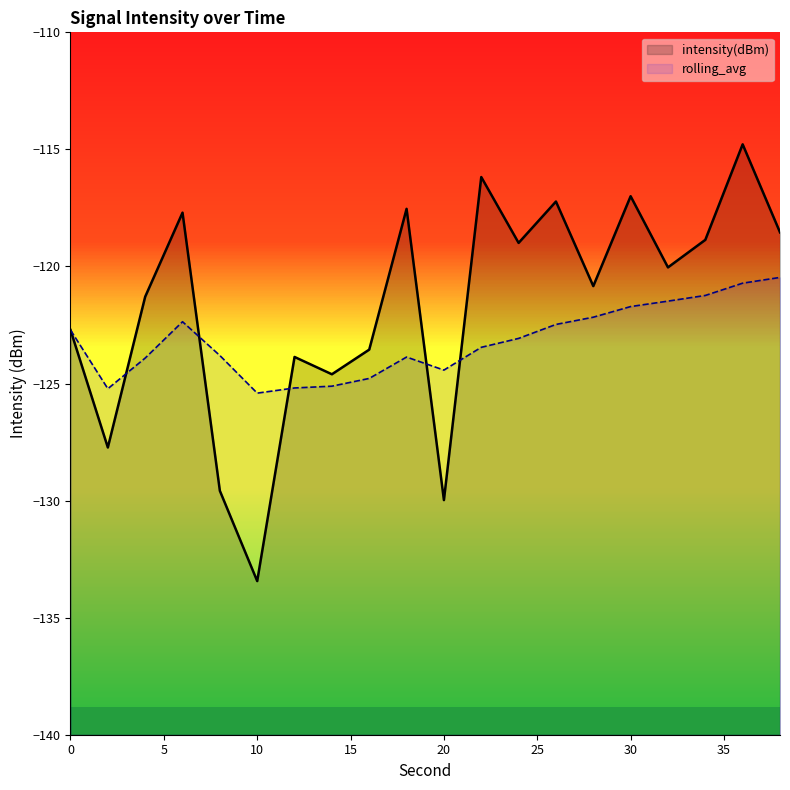

Reading left to right, what are all the values shown in this chart?

intensity(dBm): -122.7	-127.7	-121.3	-117.7	-129.6	-133.4	-123.9	-124.6	-123.6	-117.5	-130.0	-116.2	-119.0	-117.2	-120.8	-117.0	-120.0	-118.9	-114.8	-118.5
rolling_avg: -122.7	-125.2	-123.9	-122.4	-123.8	-125.4	-125.2	-125.1	-124.8	-123.9	-124.4	-123.5	-123.1	-122.5	-122.2	-121.7	-121.5	-121.2	-120.7	-120.5